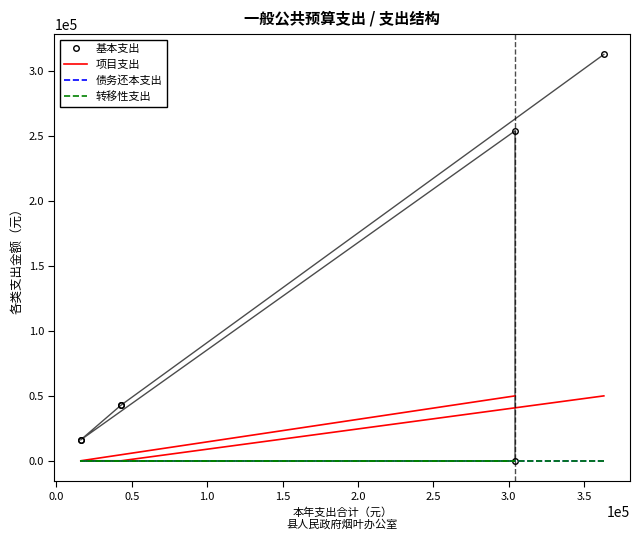

What is the sum of the 基本支出 values at 0.5 and 0.0?

85666